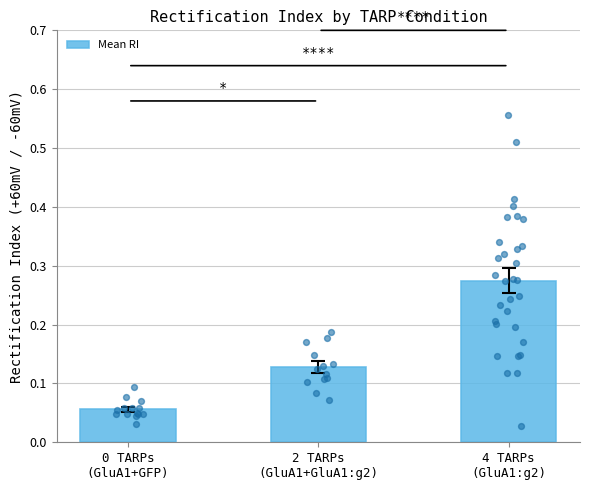

Between 2 TARPs
(GluA1+GluA1:g2) and 4 TARPs
(GluA1:g2), which is larger?

4 TARPs
(GluA1:g2)